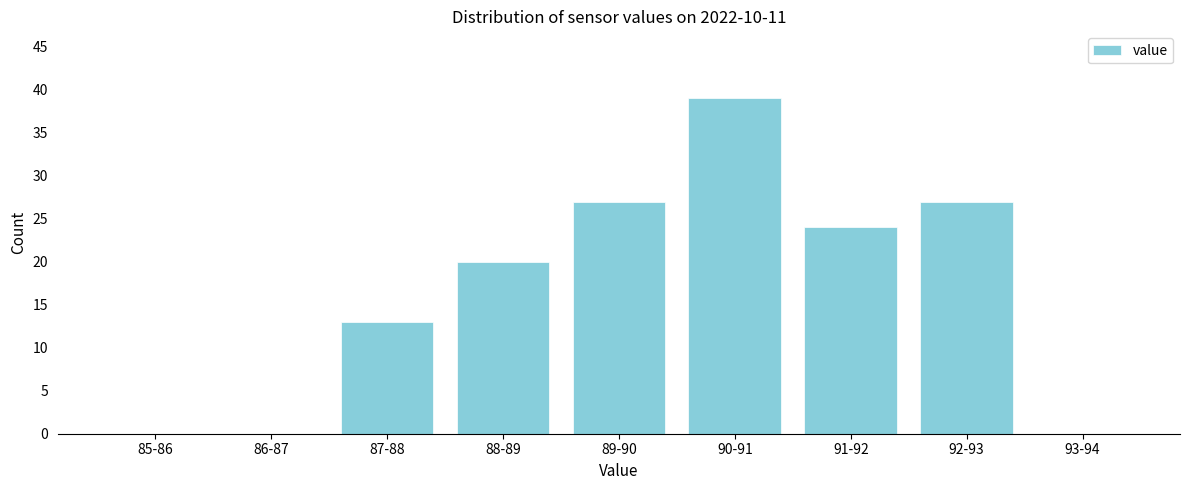

Reading right to left, list all the values displayed in this chart.

93-94=0	92-93=27	91-92=24	90-91=39	89-90=27	88-89=20	87-88=13	86-87=0	85-86=0